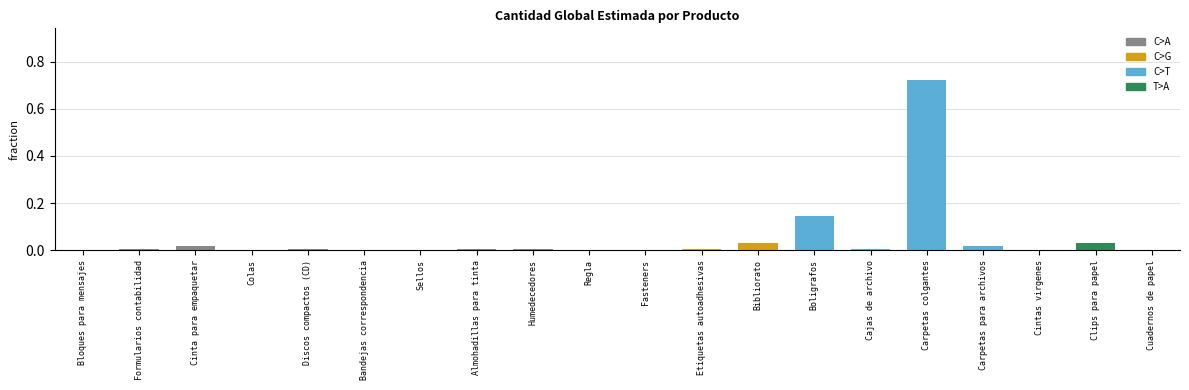

The chart shows a value of 0.0 at Discos compactos (CD). True or false?

True